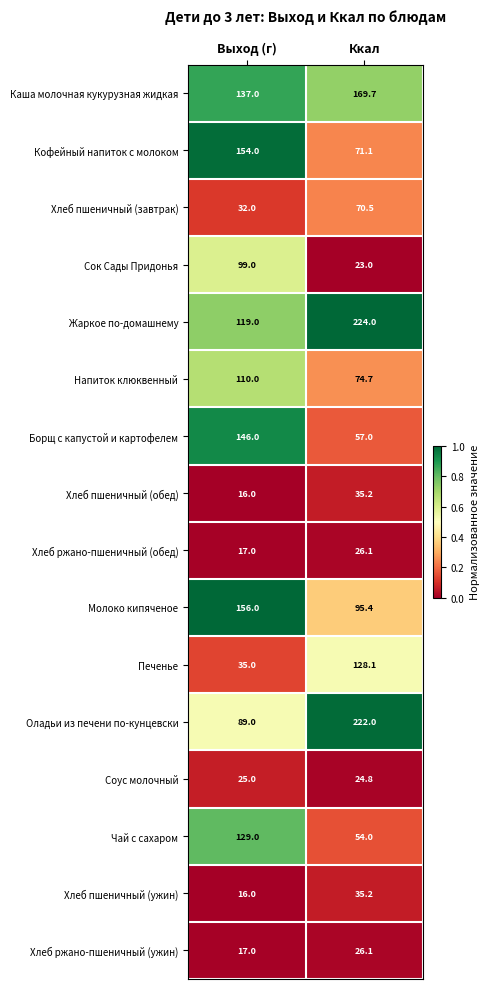

What is the sum of the Хлеб пшеничный (завтрак) values at Выход (г) and Ккал?

102.5